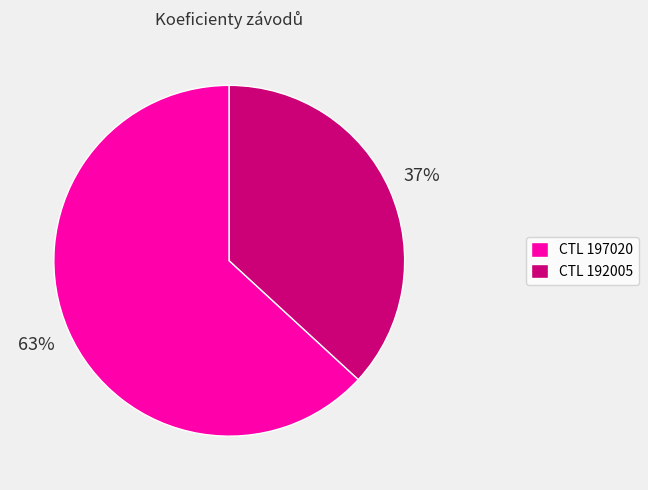

Which slice is the largest?

CTL 197020